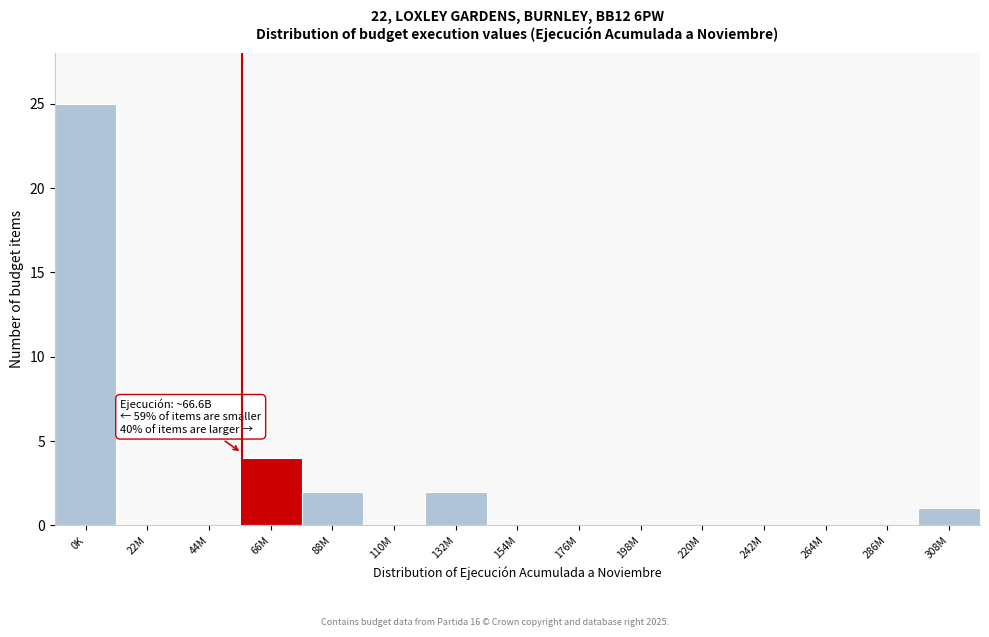

Reading left to right, what are all the values shown in this chart?

0K=25	22M=0	44M=0	66M=4	88M=2	110M=0	132M=2	154M=0	176M=0	198M=0	220M=0	242M=0	264M=0	286M=0	308M=1